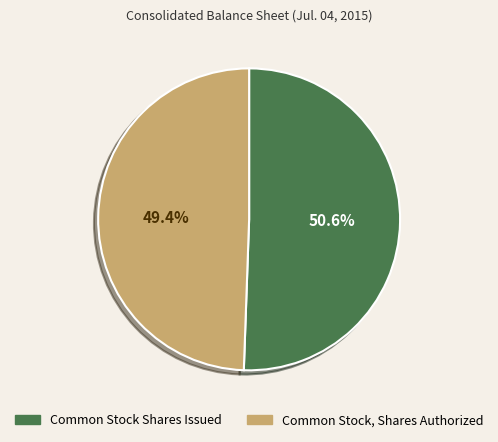

Is the sum of Common Stock, Shares Authorized and Common Stock Shares Issued greater than half?

Yes